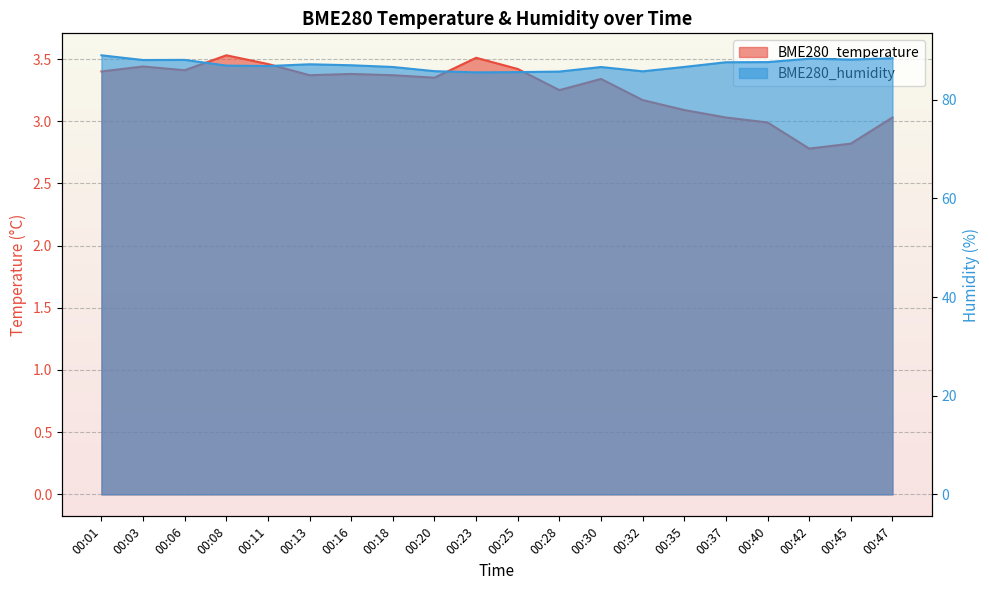

Which has a higher value, 00:42 or 00:45?

00:45